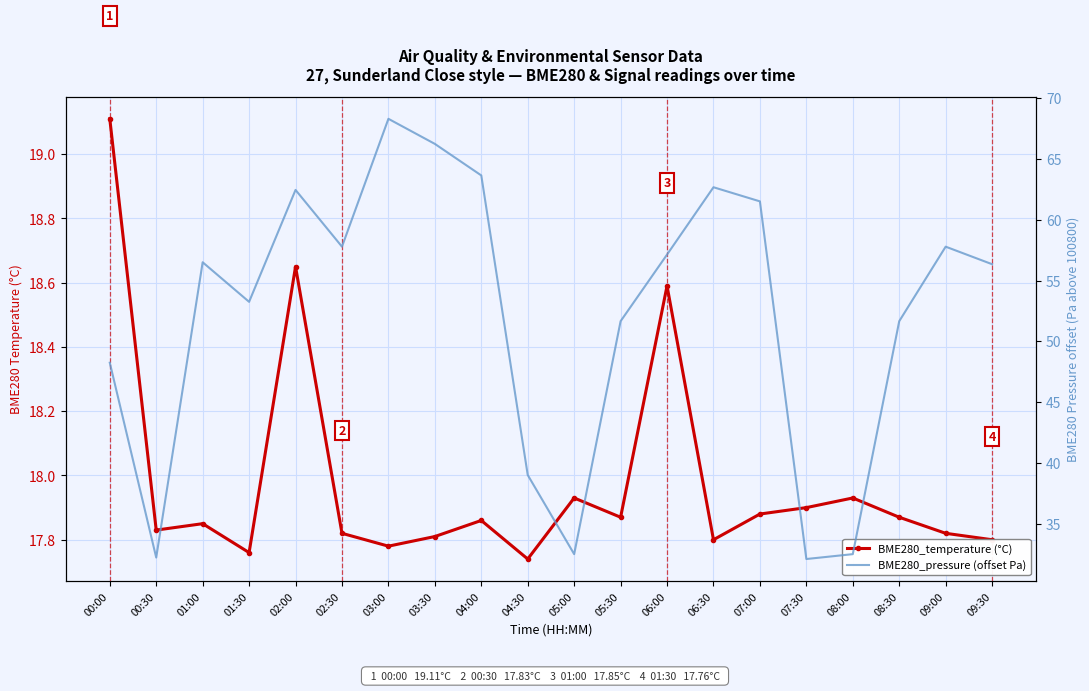

The value of BME280_temperature (°C) at 03:00 is 17.8. True or false?

True